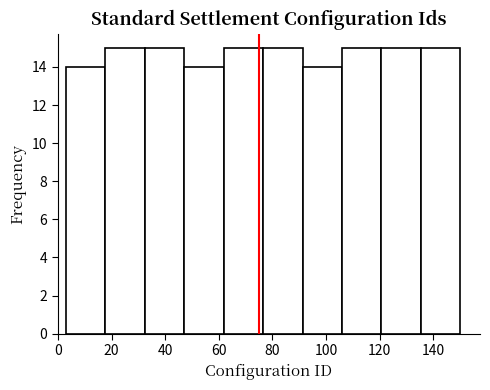

How tall is the bar that spans 136 to 150 on the x-axis? Neither the bar edges nor the heights are printed on the chart, so give them approximately, as read against the axes.

15